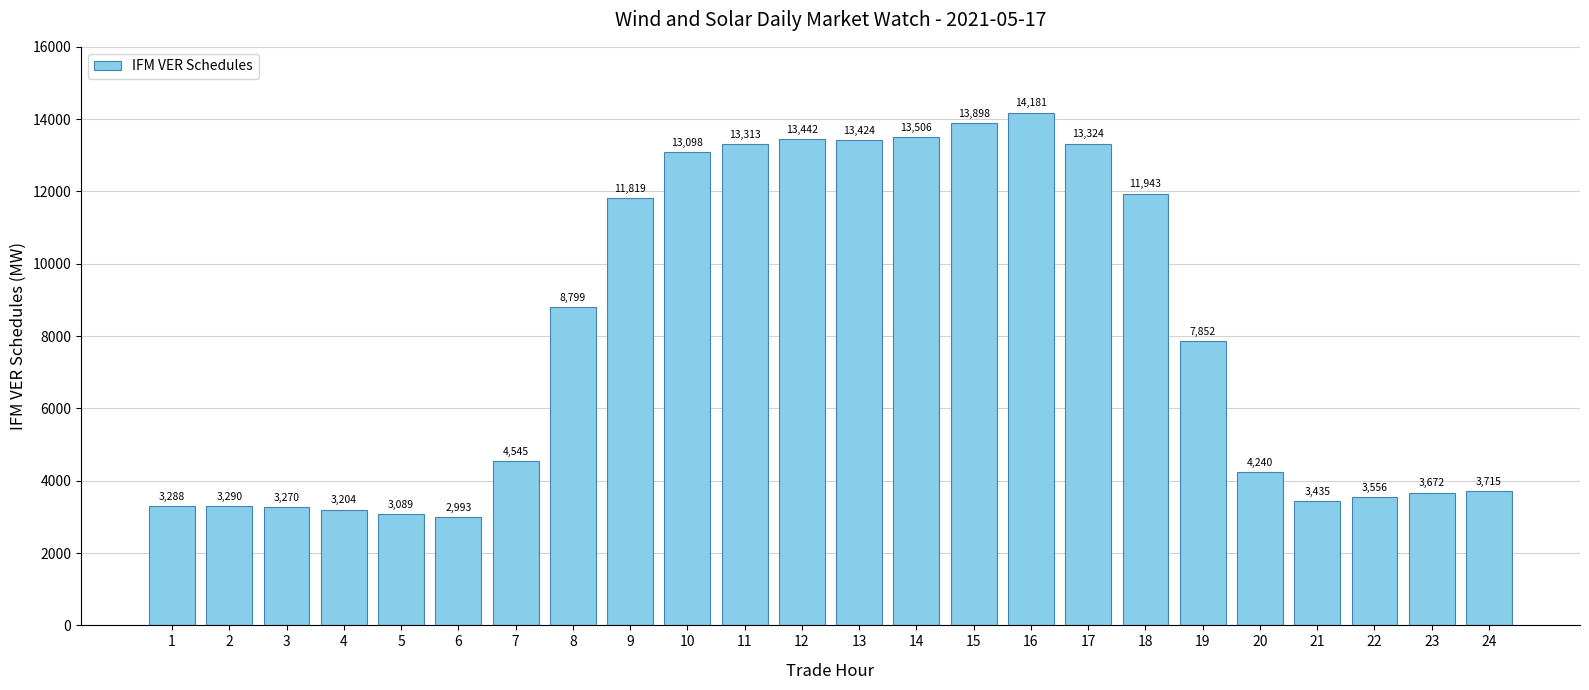

What is the maximum value shown in the chart?

14180.8